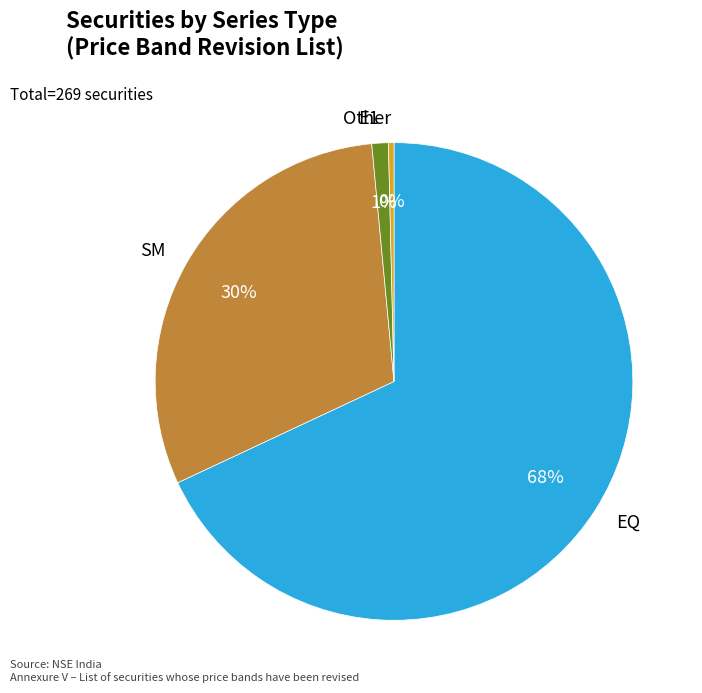

Combined, do Other and E1 account for over 50%?

No